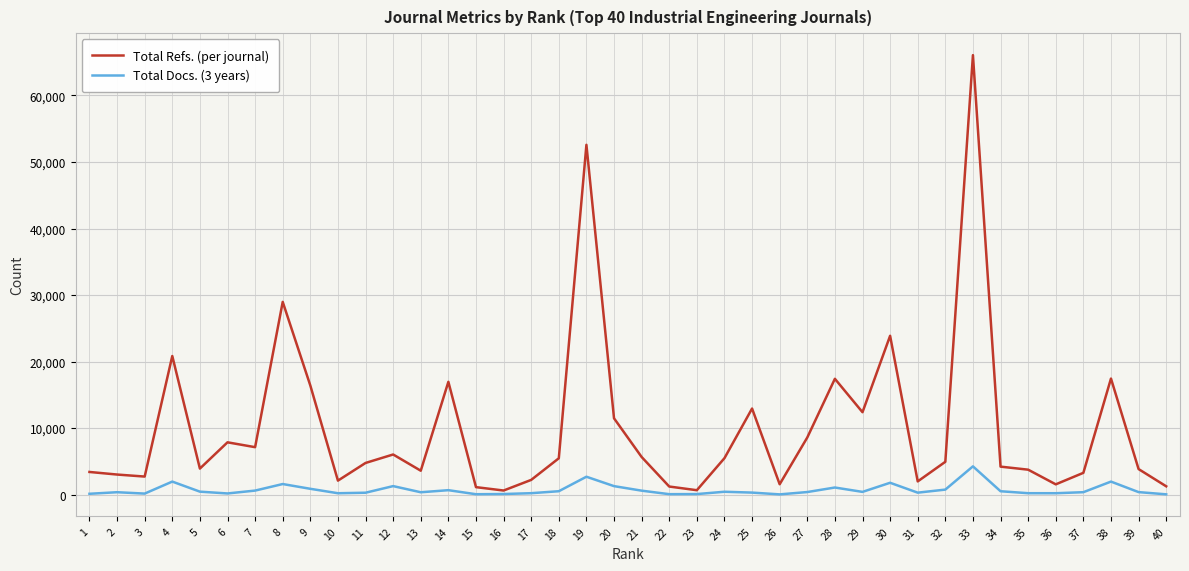

What is the greatest value displayed?

66063